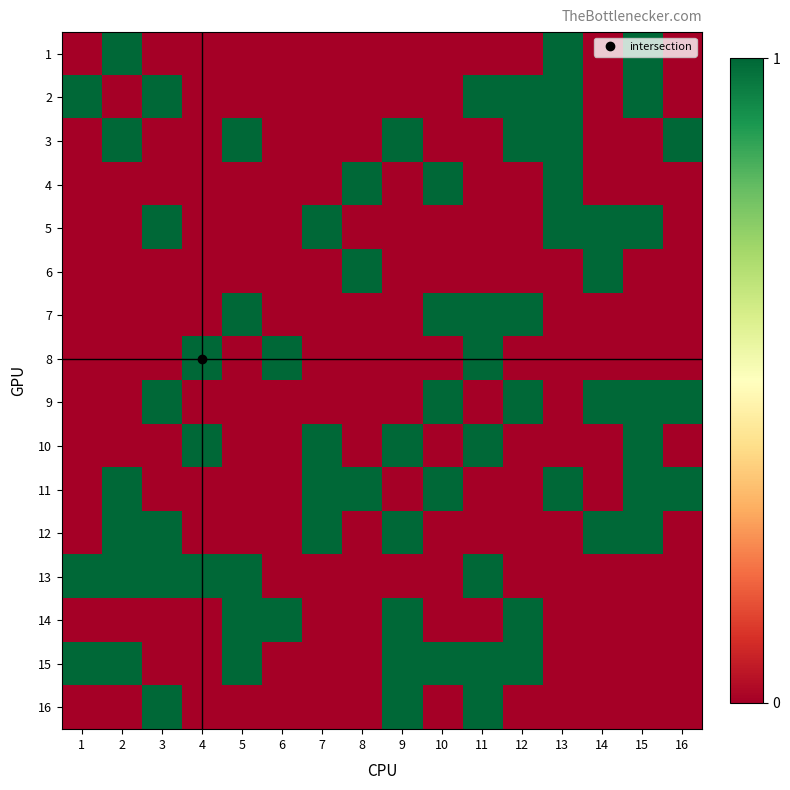

Rank the series at 9 from highest to lowest value.

3, 10, 12, 14, 15, 16, 1, 2, 4, 5, 6, 7, 8, 9, 11, 13